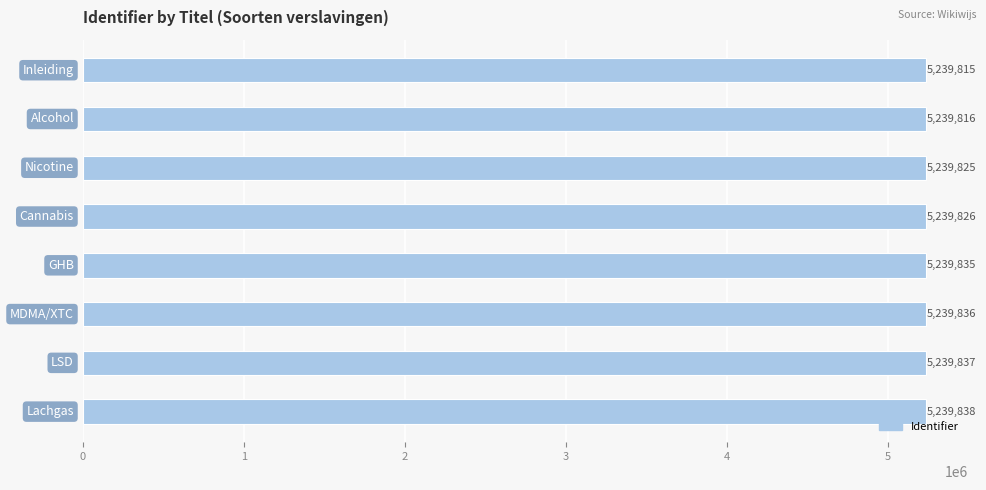

What is the minimum value shown in the chart?

5239815